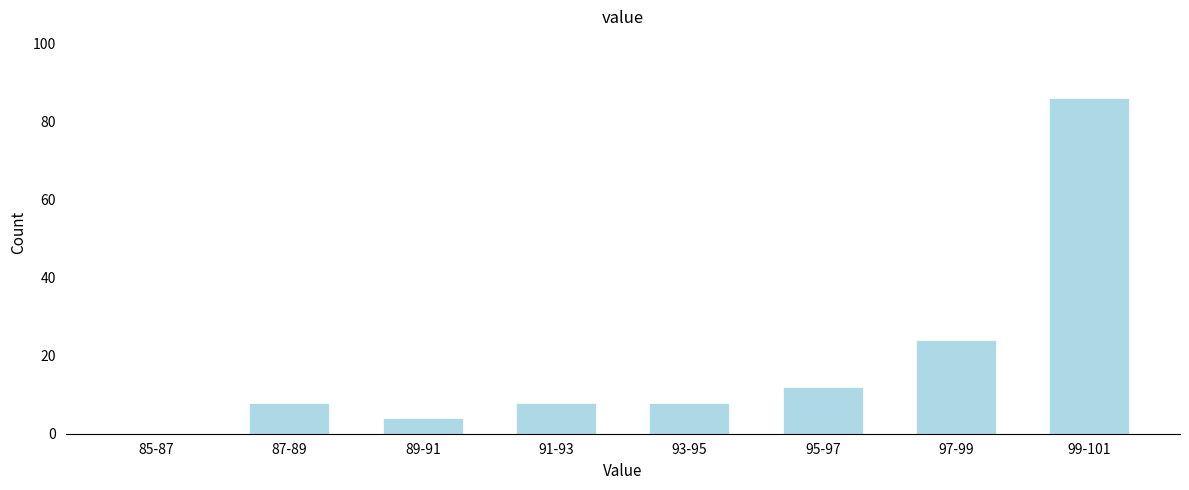

Reading right to left, extract all data points from this chart.

99-101=86	97-99=24	95-97=12	93-95=8	91-93=8	89-91=4	87-89=8	85-87=0